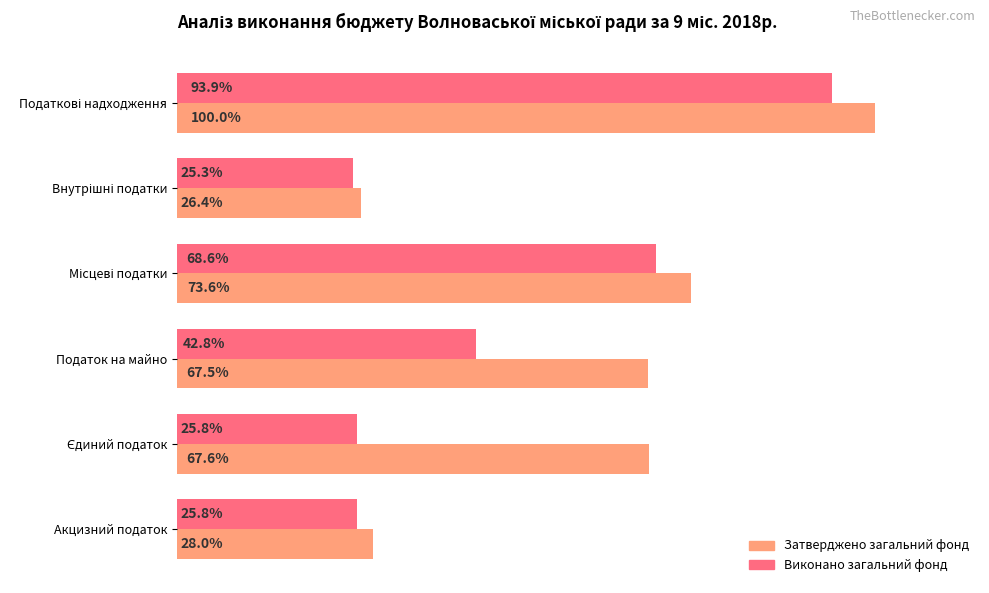

What are all the series names shown in the legend?

Затверджено загальний фонд, Виконано загальний фонд